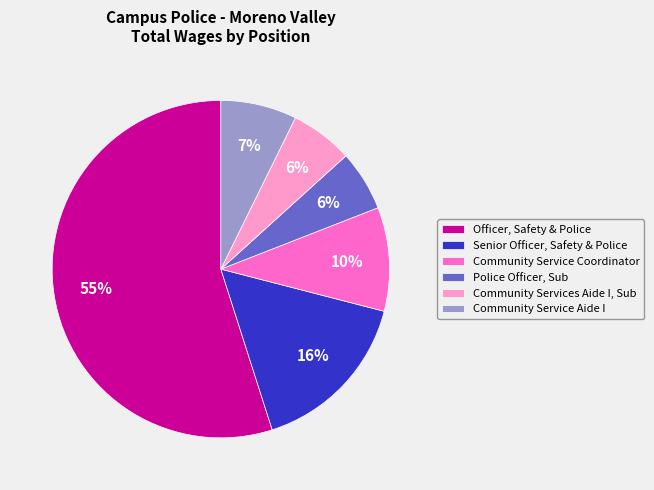

To the nearest percent, what portion does Community Service Coordinator represent?

10%